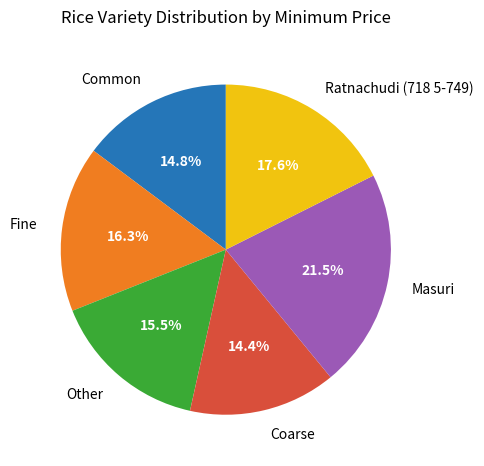

Approximately how many times larger is the value at Coarse compared to Other?

0.9